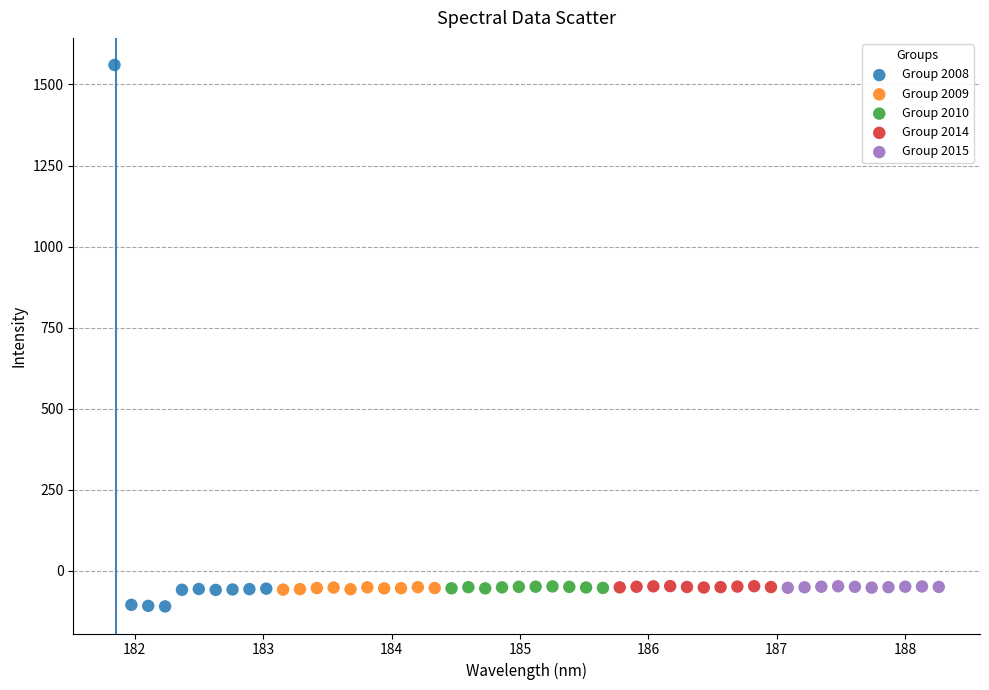

Which series reaches the maximum Y coordinate?

Group 2008